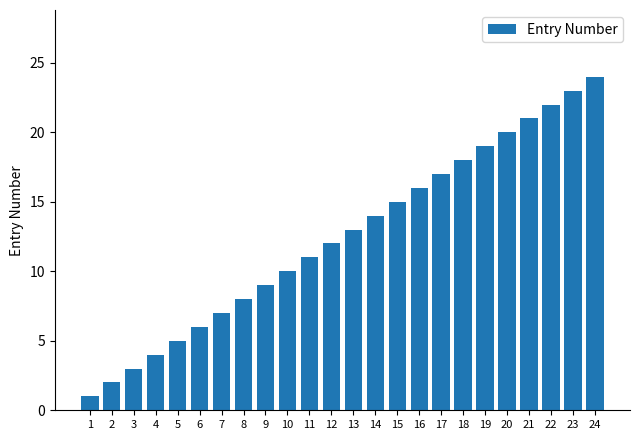

Between 5 and 10, which is larger?

10